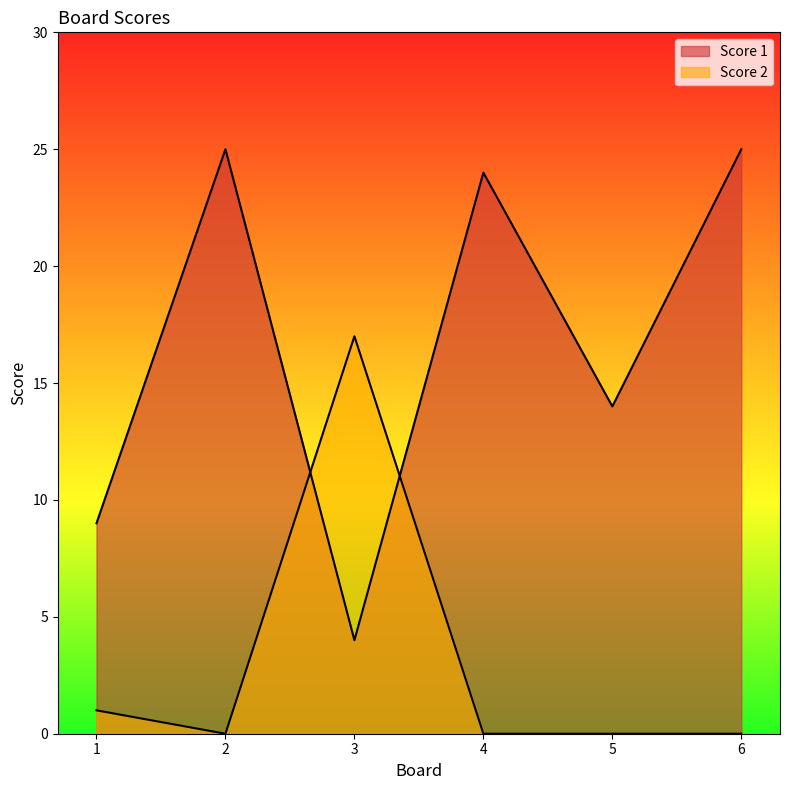

What is the sum of all Score 1 values?

101